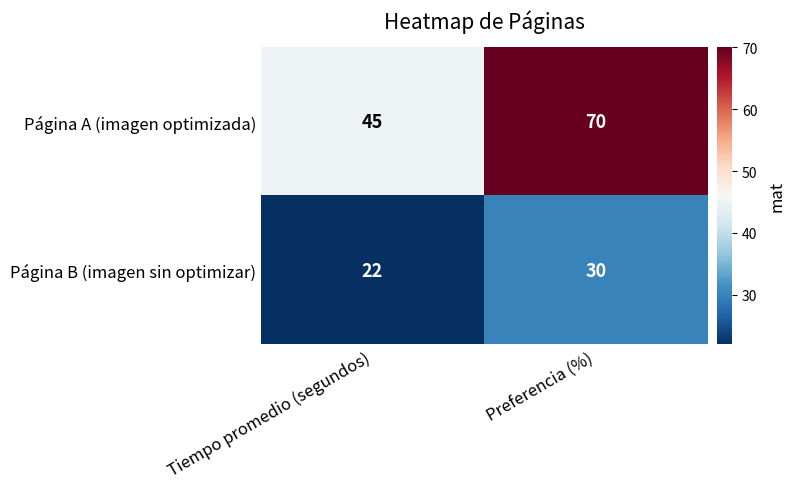

Which series has the largest total across all categories?

Página A (imagen optimizada)